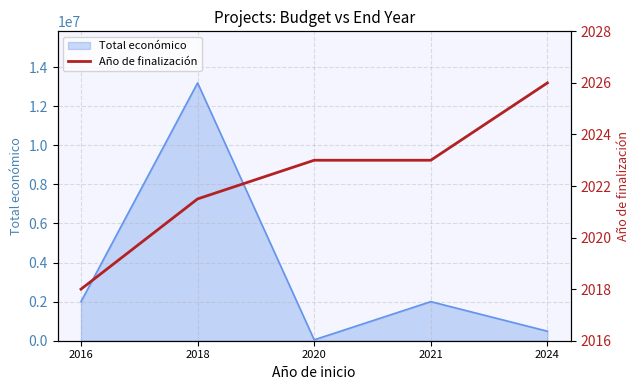

At which label is the value closest to 2022?

2018